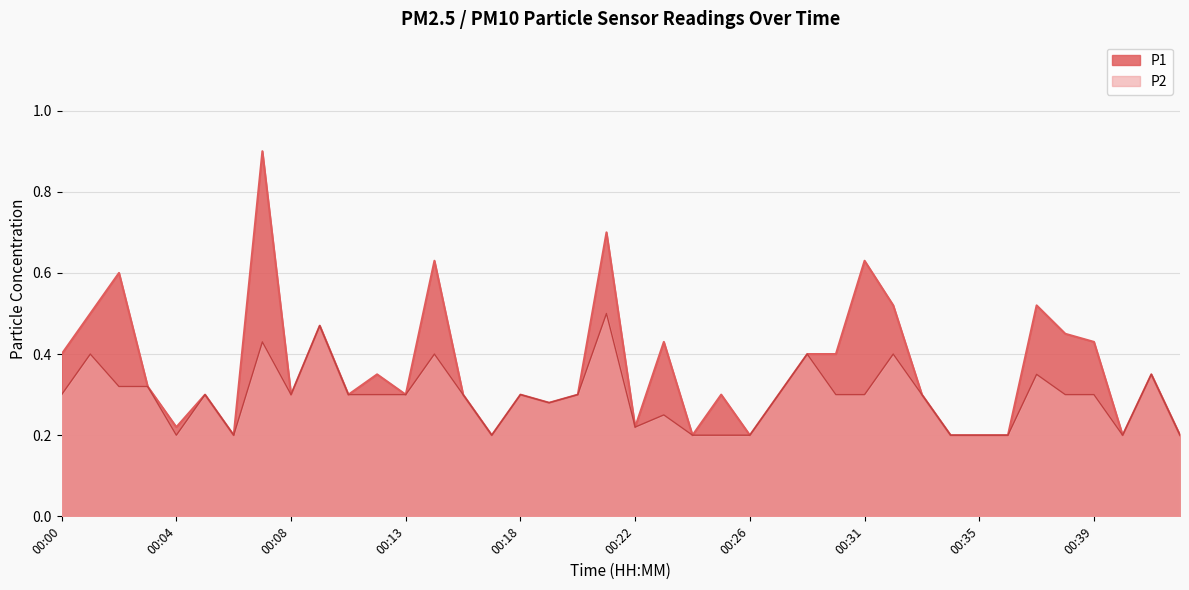

The value of P1 at 00:11 is 0.4. True or false?

False